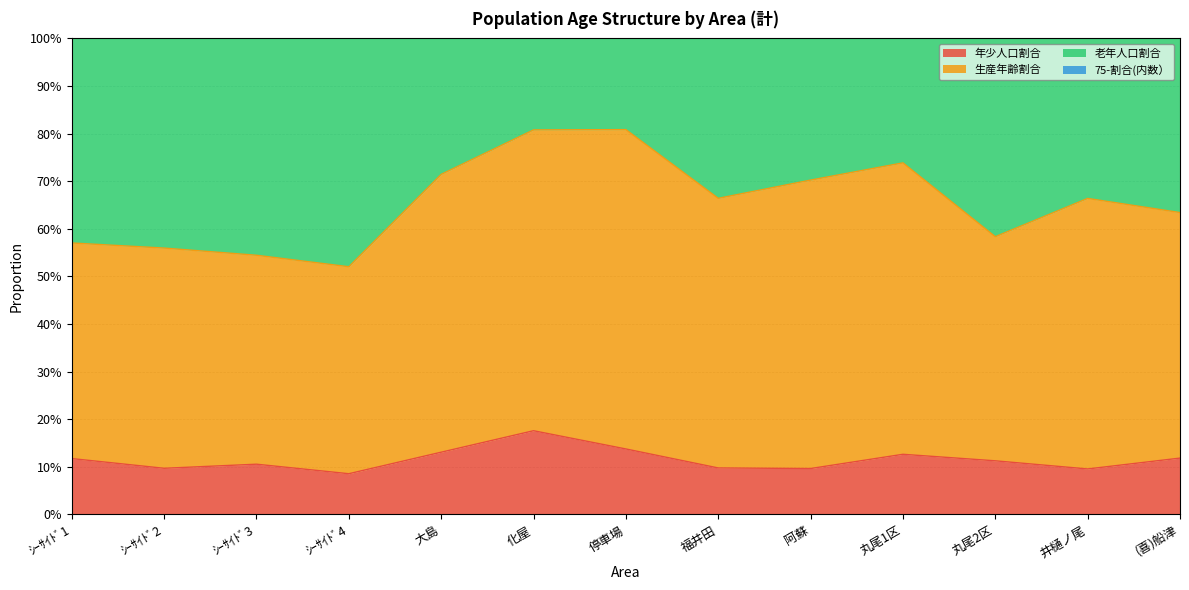

What position from the left is 大島?

5